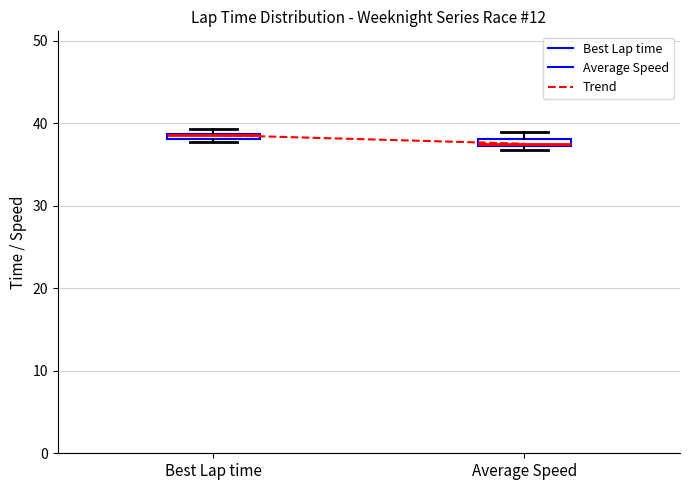

Where is the lower edge of the box for Average Speed on the y-axis? The values are not printed on the chart, so give them approximately, as read against the axis.

37